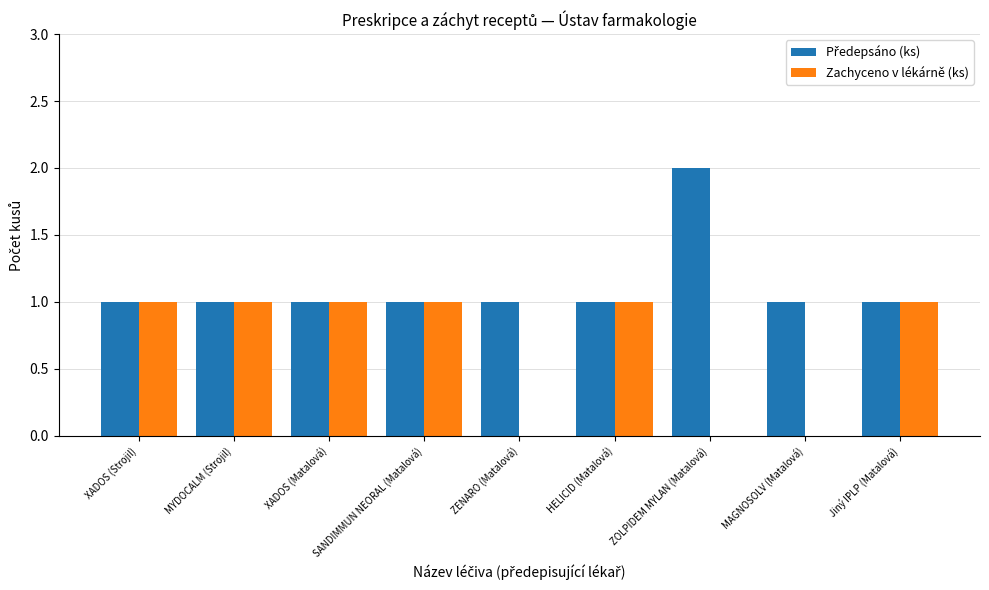

What is the sum of all Zachyceno v lékárně (ks) values?

6